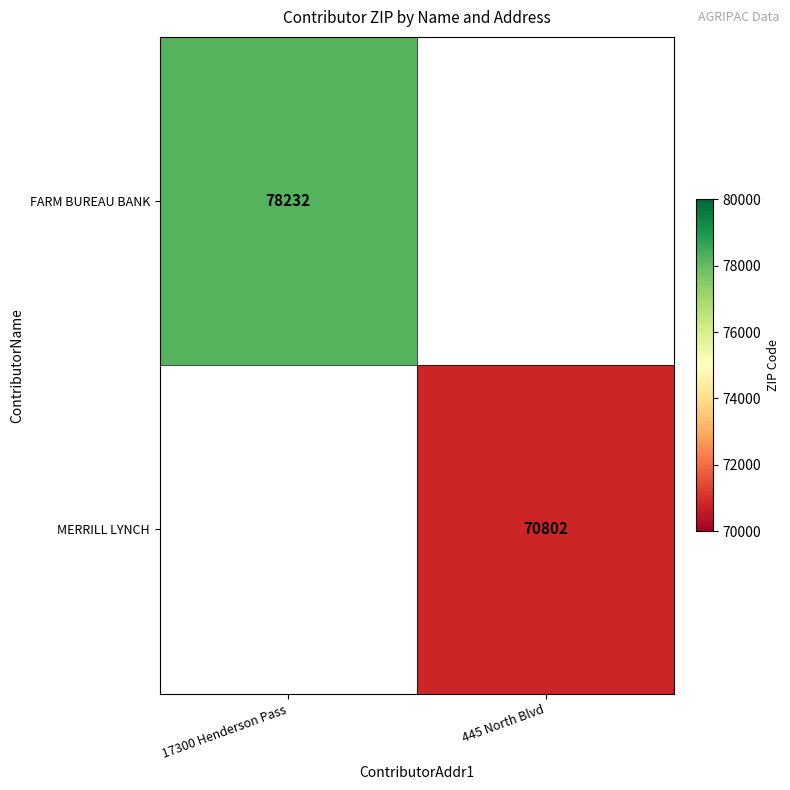

True or false: MERRILL LYNCH has a value of 28563 at 445 North Blvd.

False